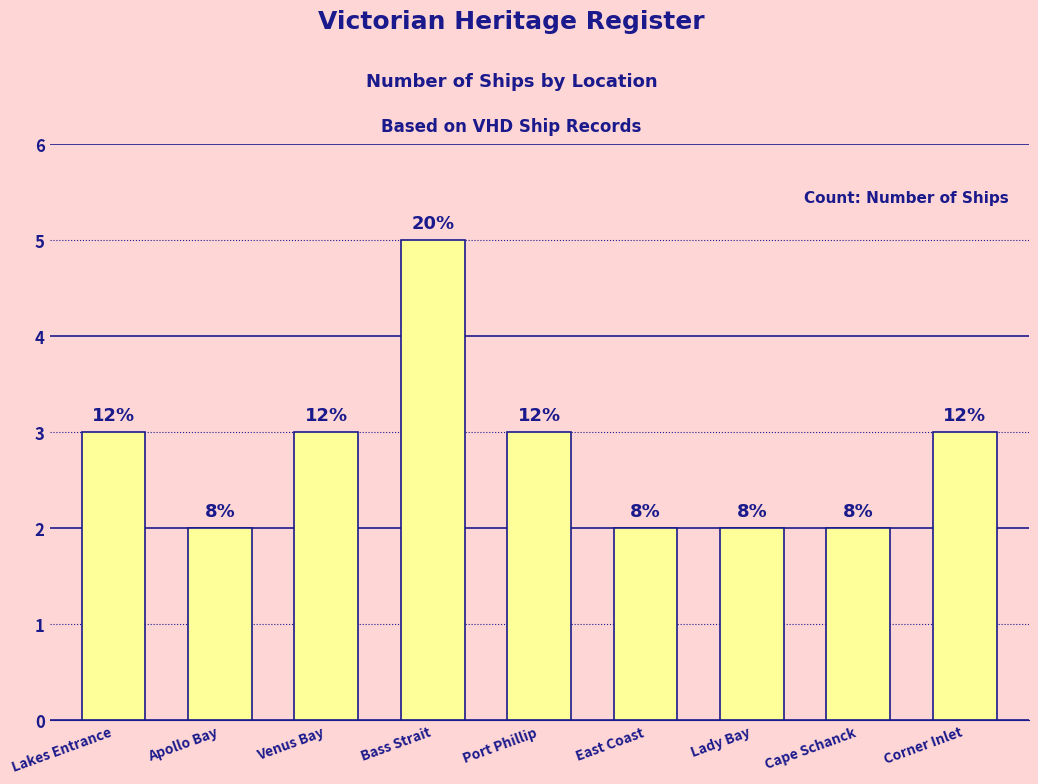

Does the chart contain any negative values?

No